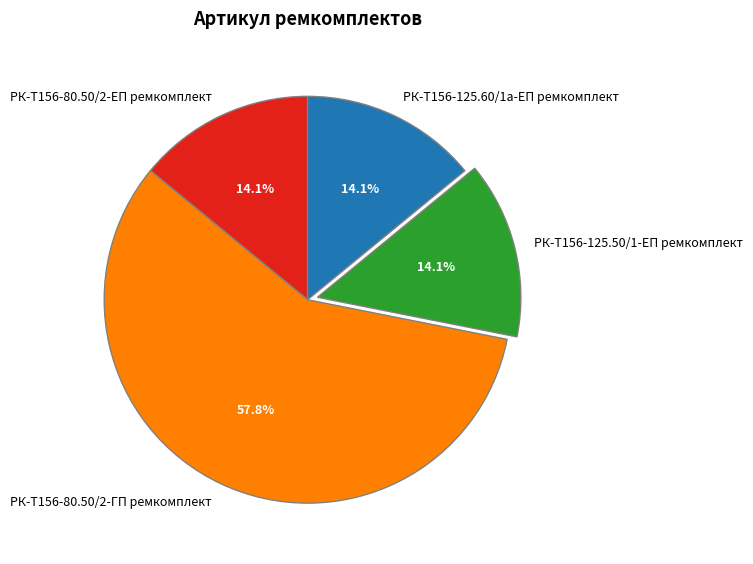

Which category has the biggest portion of the pie?

РК-Т156-80.50/2-ГП ремкомплект